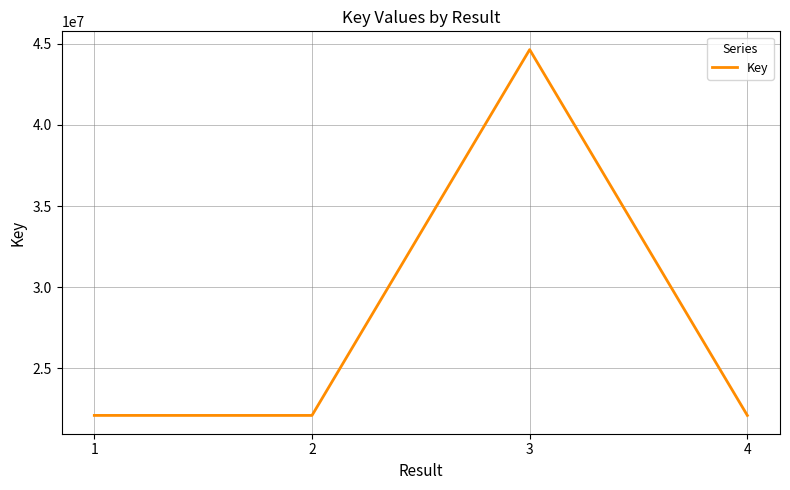

What is the difference between the maximum and minimum values?

22550186